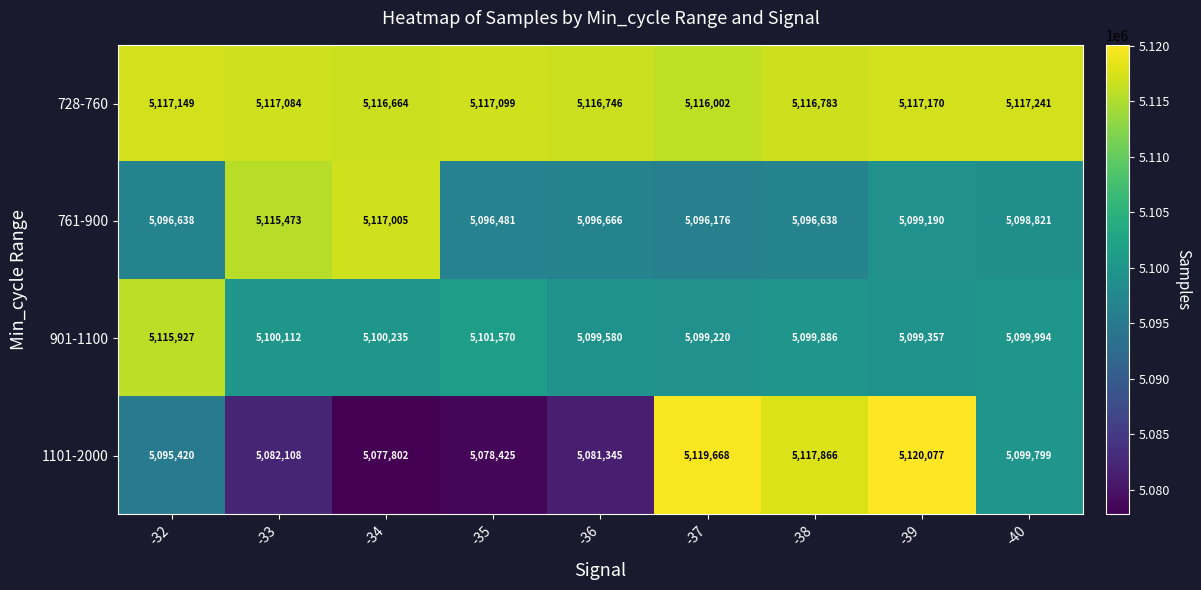

At which label does 728-760 reach its minimum?

-37